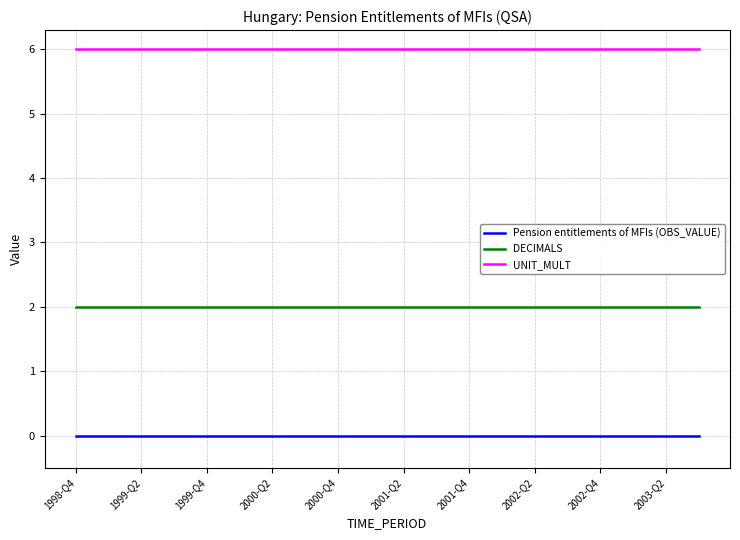

Rank the series by their maximum value, from highest to lowest.

UNIT_MULT, DECIMALS, Pension entitlements of MFIs (OBS_VALUE)